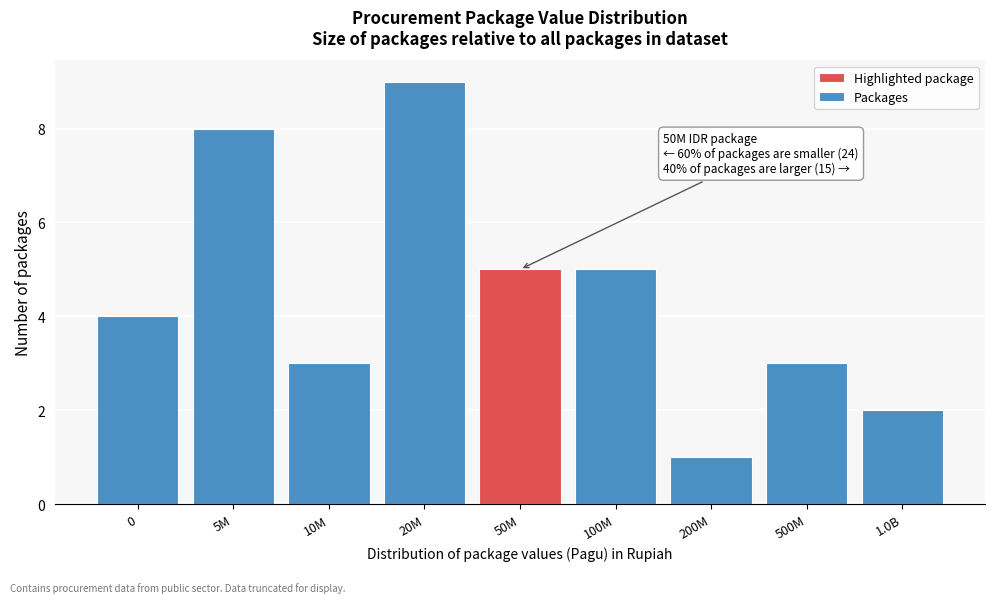

Reading left to right, transcribe all the data shown in this chart.

4	8	3	9	5	5	1	3	2